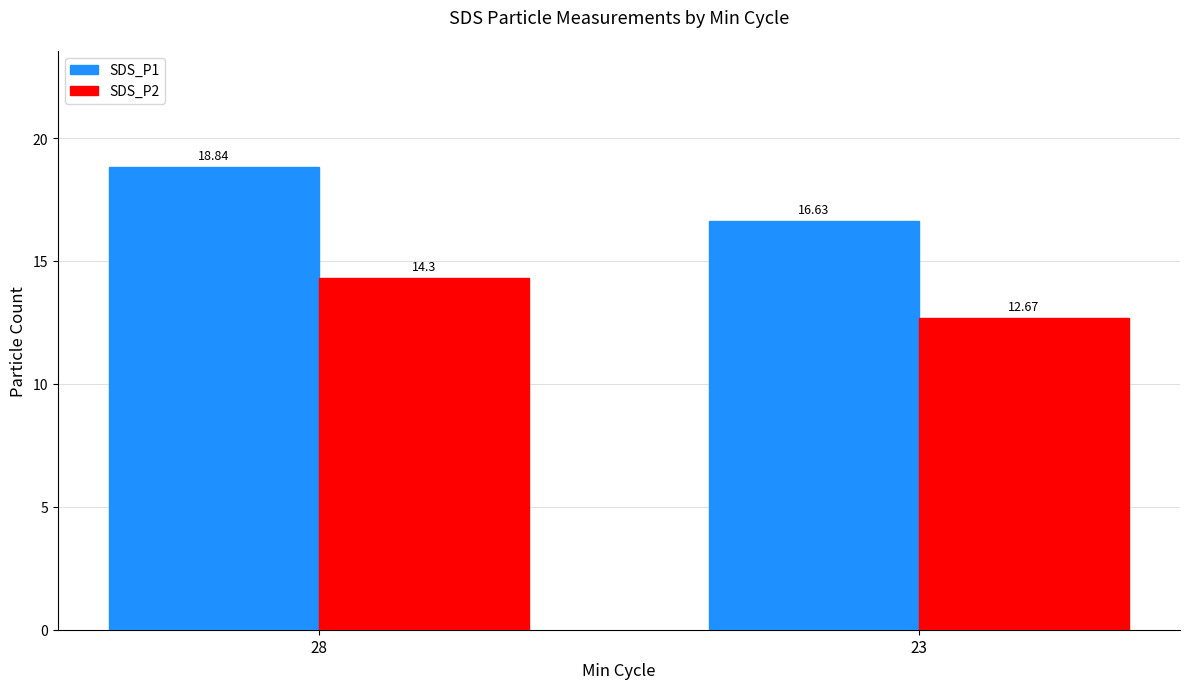

At which label does SDS_P2 reach its minimum?

23